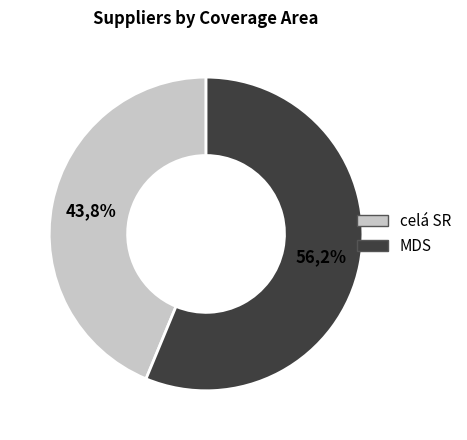

True or false: celá SR accounts for 54% of the total.

False